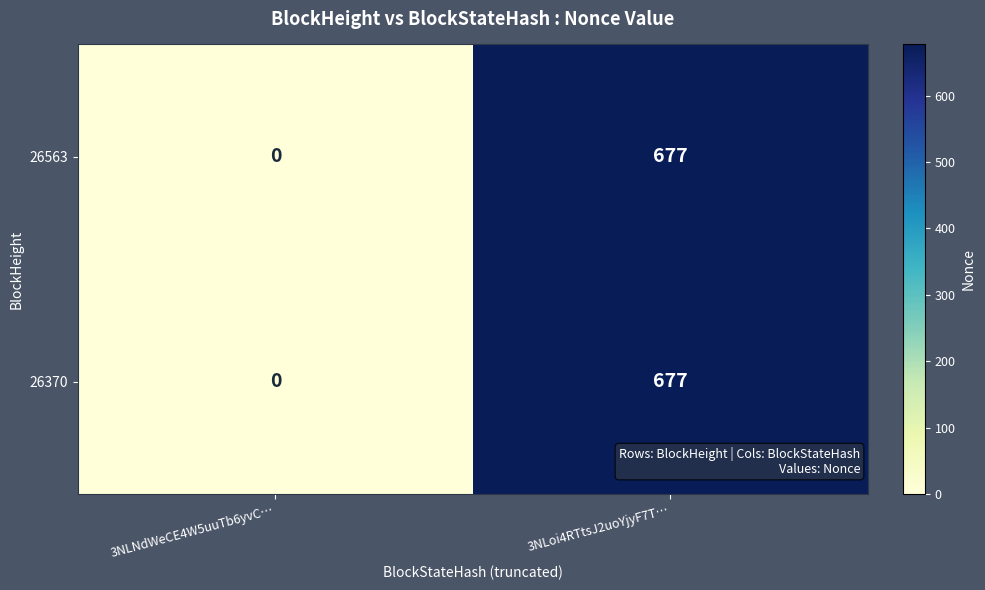

How many categories are shown in the chart?

2